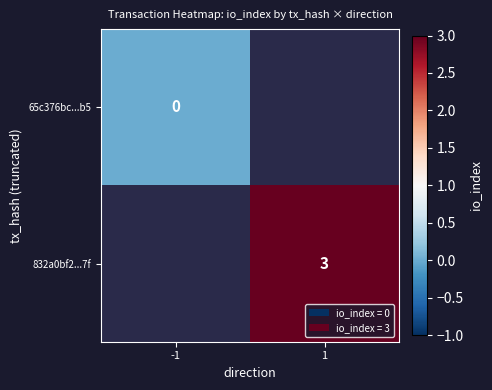

Which category has the lowest value across all series?

-1